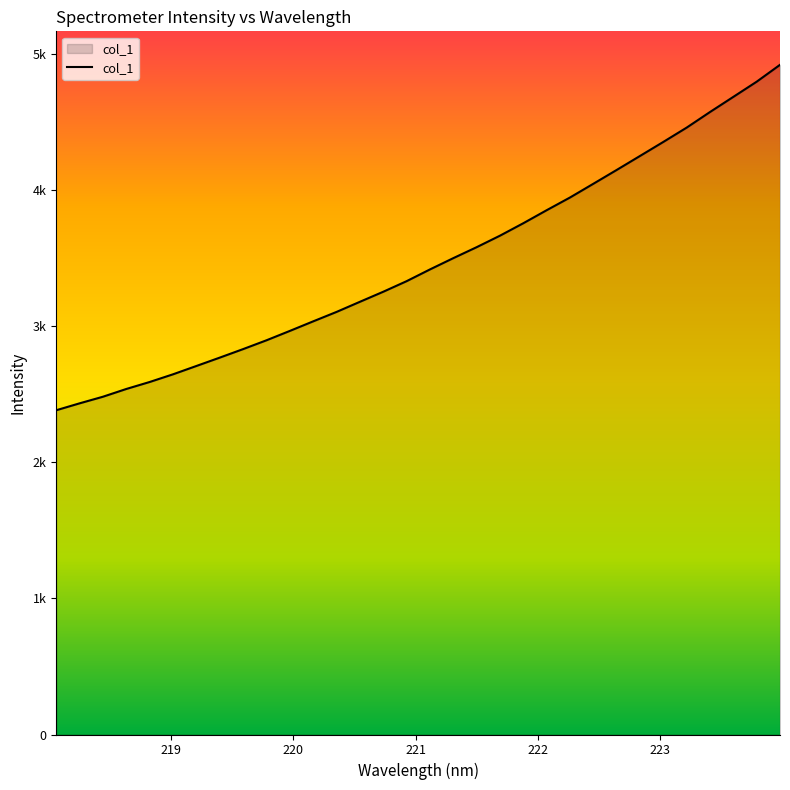

Does the chart display data point markers on the line(s)?

No